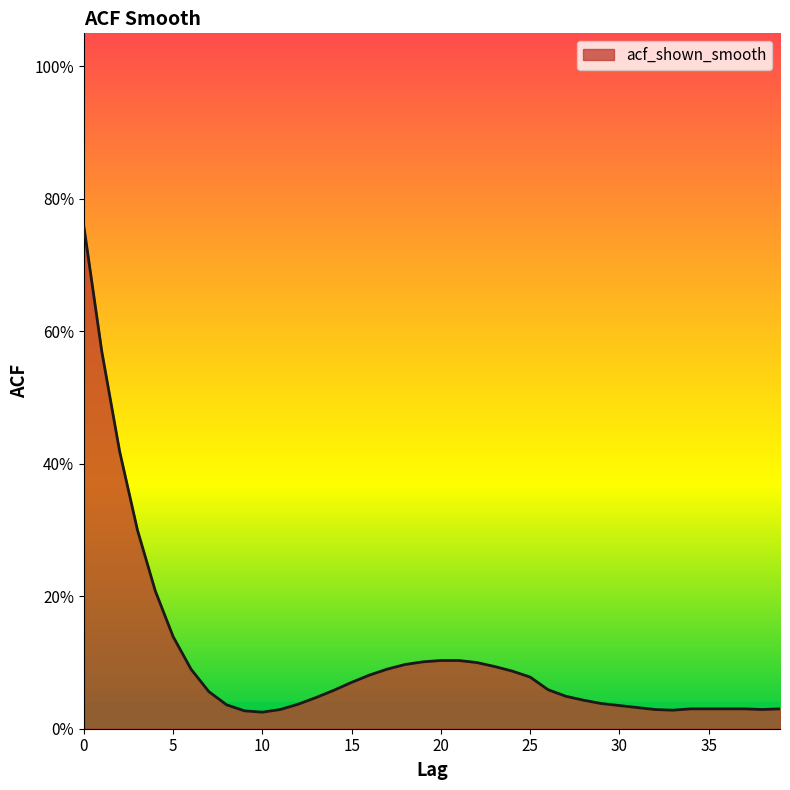

What is the maximum value shown in the chart?

0.8